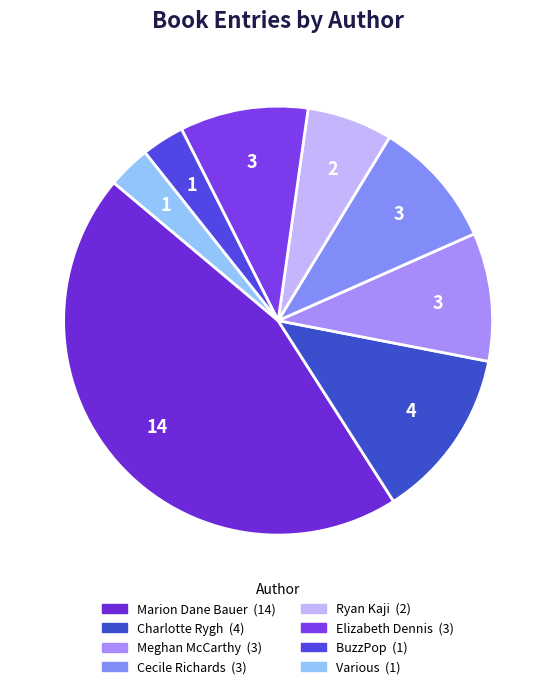

To the nearest percent, what is the average slice percentage?

12%